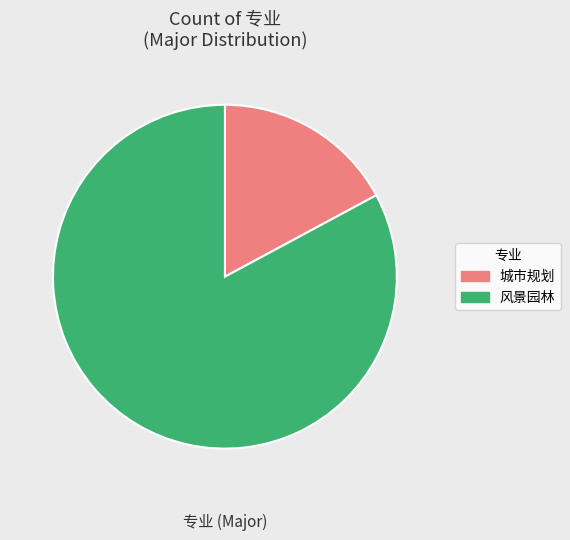

What is the ratio of the value at 风景园林 to the value at 城市规划?

4.8